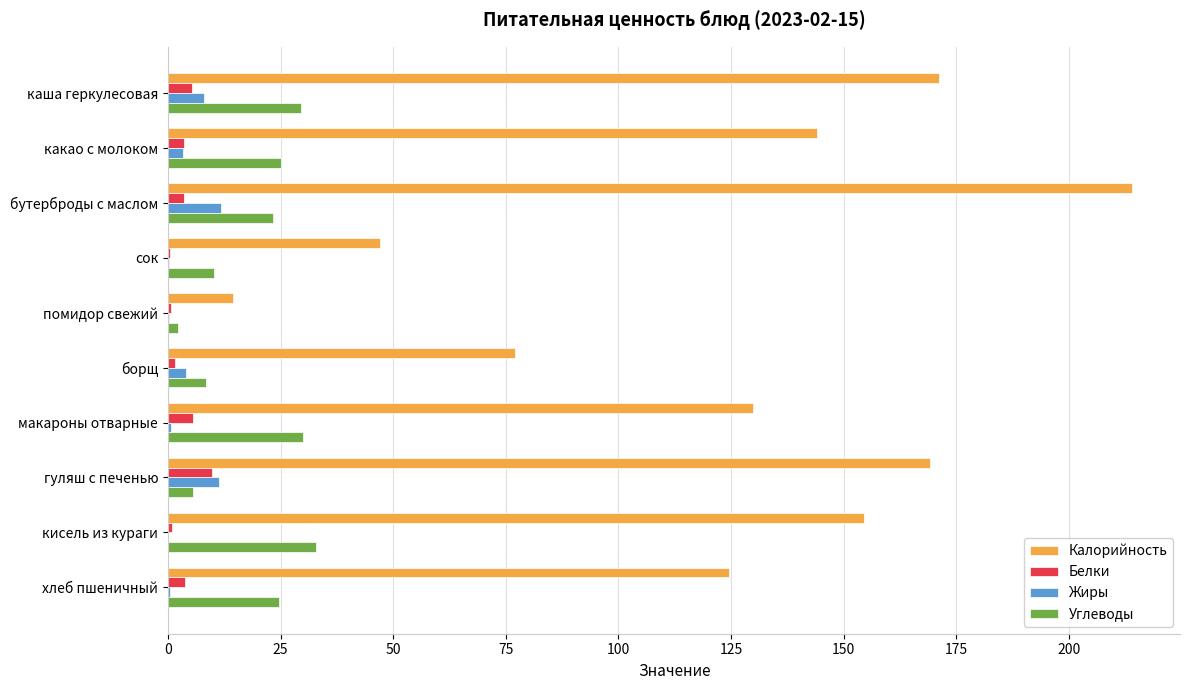

What is the greatest value displayed?

214.0